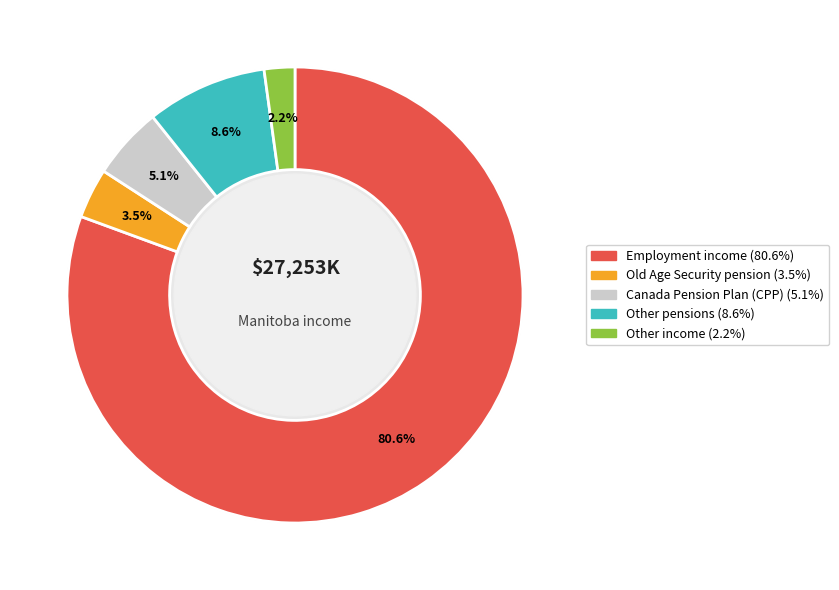

Does any single category account for the majority?

Yes